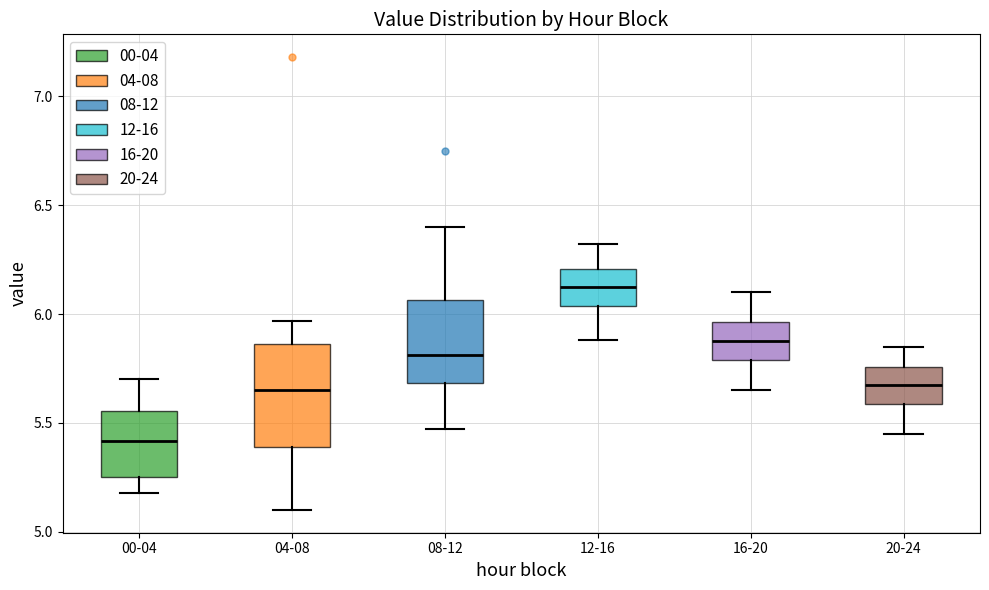

Which box's median line is the highest?

12-16